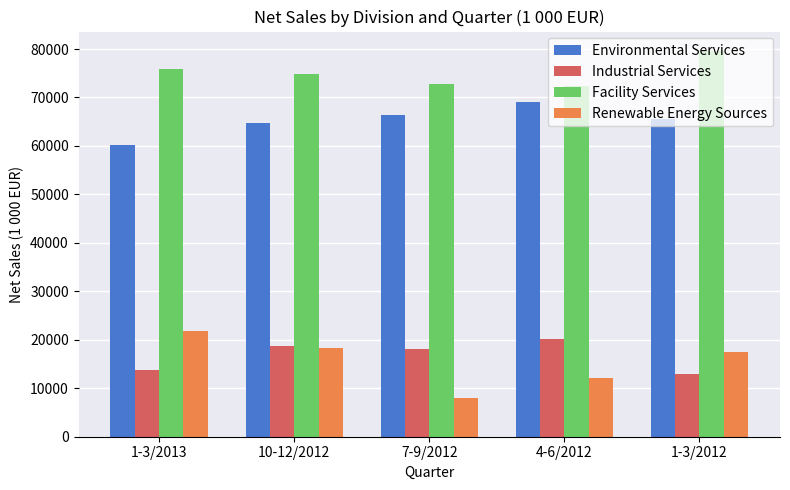

Rank the series at 7-9/2012 from lowest to highest value.

Renewable Energy Sources, Industrial Services, Environmental Services, Facility Services